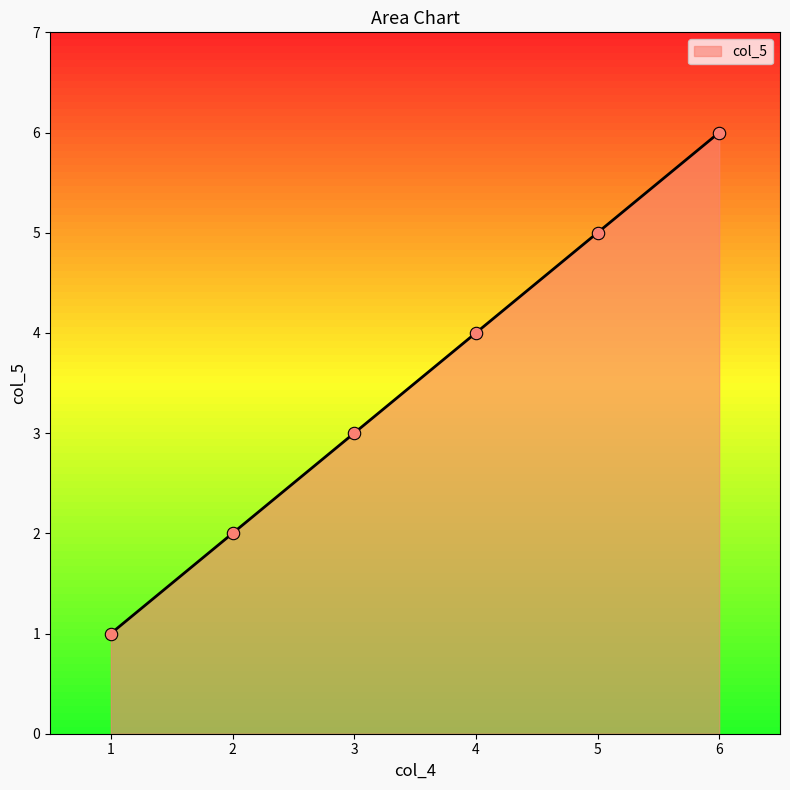

What is the change in value from 4 to 5?

+1